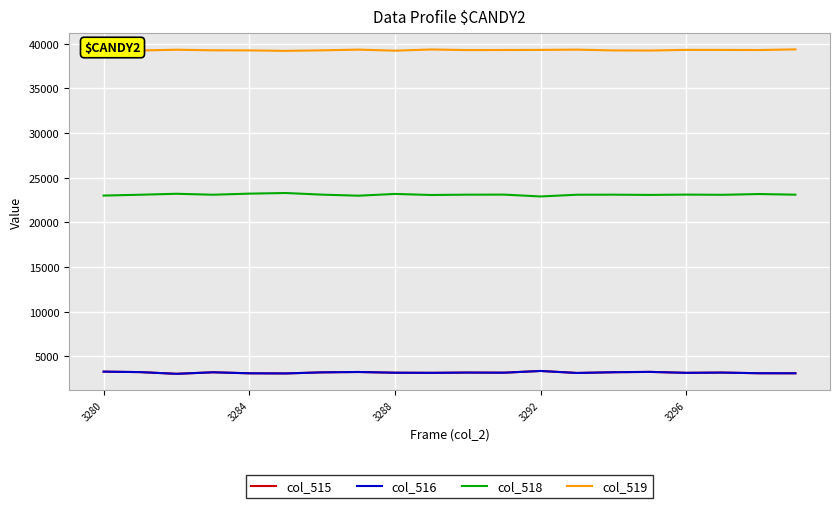

True or false: col_516 and col_518 intersect in this chart.

False